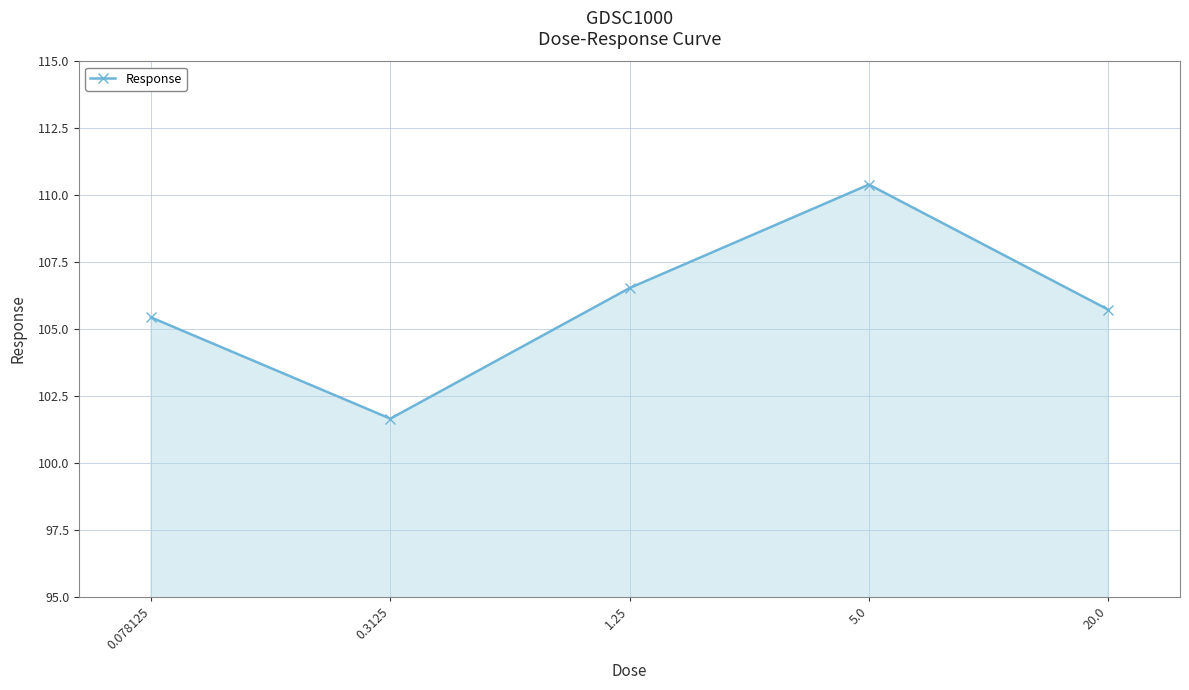

What is the value of the 1st point from the left?

105.4